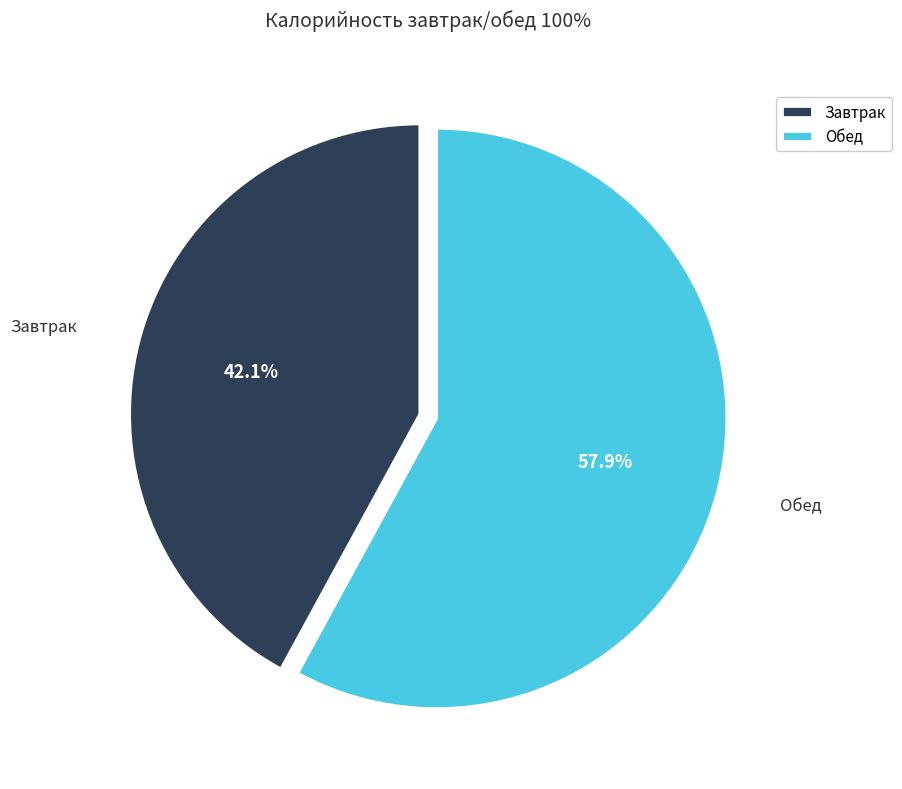

Do Завтрак and Обед together represent more than half of the pie?

Yes